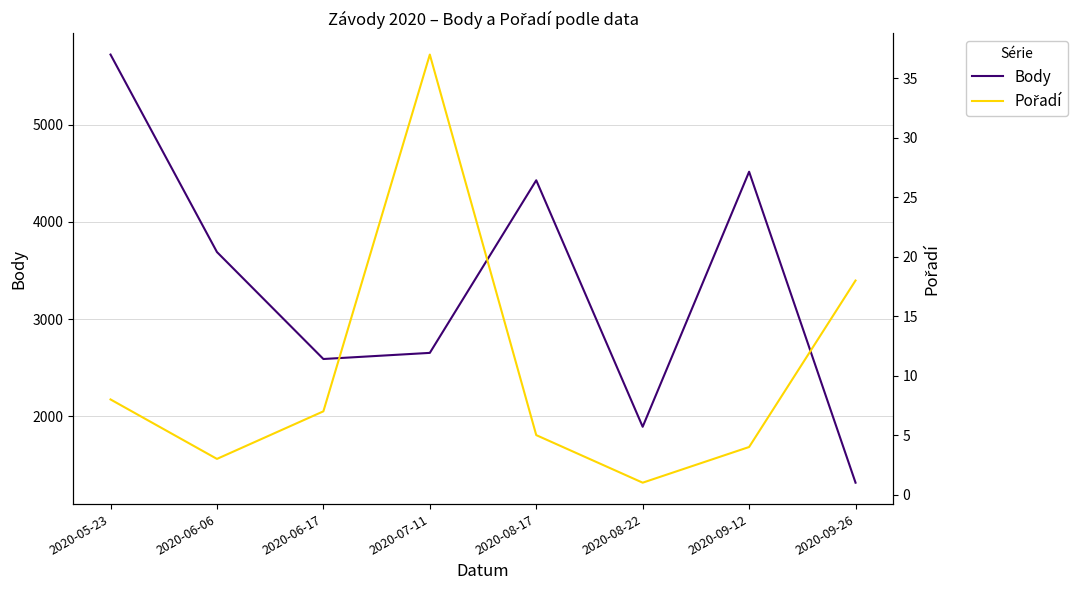

Where does the Pořadí series first go above 7?

2020-05-23